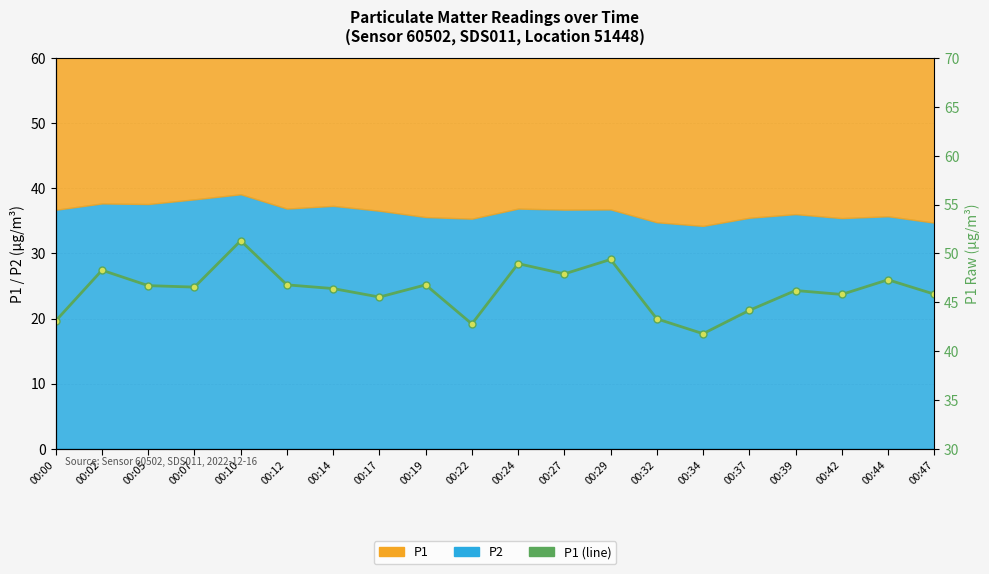

Reading right to left, extract all data points from this chart.

00:47=45.8	00:44=47.3	00:42=45.8	00:39=46.2	00:37=44.2	00:34=41.8	00:32=43.3	00:29=49.4	00:27=47.9	00:24=49.0	00:22=42.8	00:19=46.8	00:17=45.5	00:14=46.4	00:12=46.8	00:10=51.3	00:07=46.5	00:05=46.7	00:02=48.3	00:00=43.1